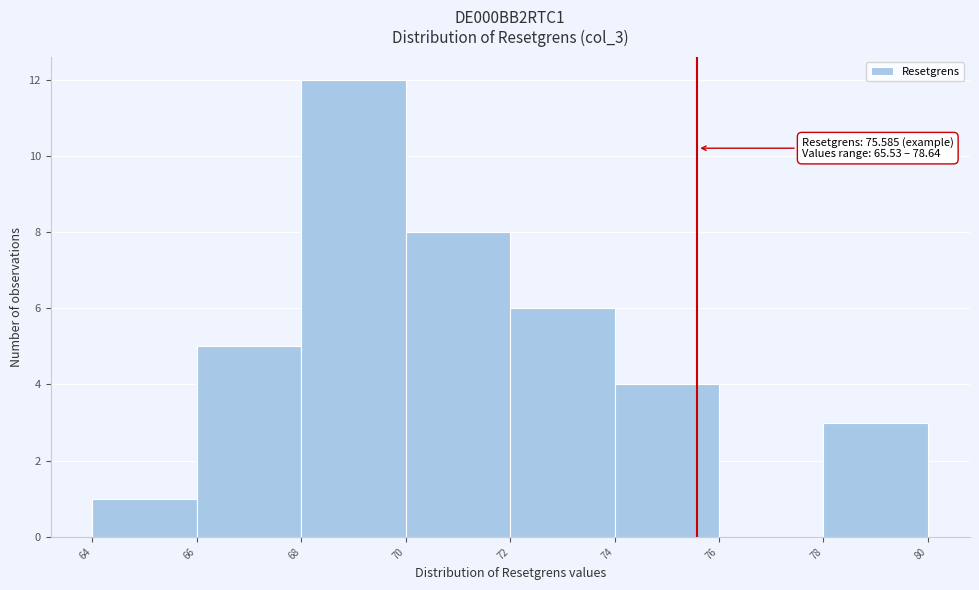

Over which range of the x-axis is the bar tallest?

68 to 70